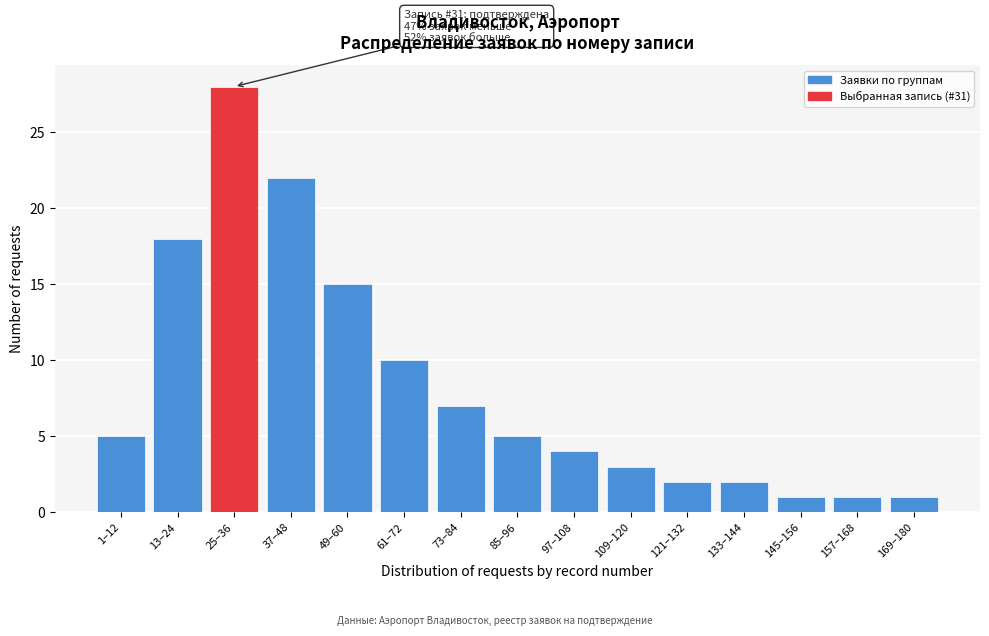

Reading left to right, what are all the values shown in this chart?

5	18	28	22	15	10	7	5	4	3	2	2	1	1	1